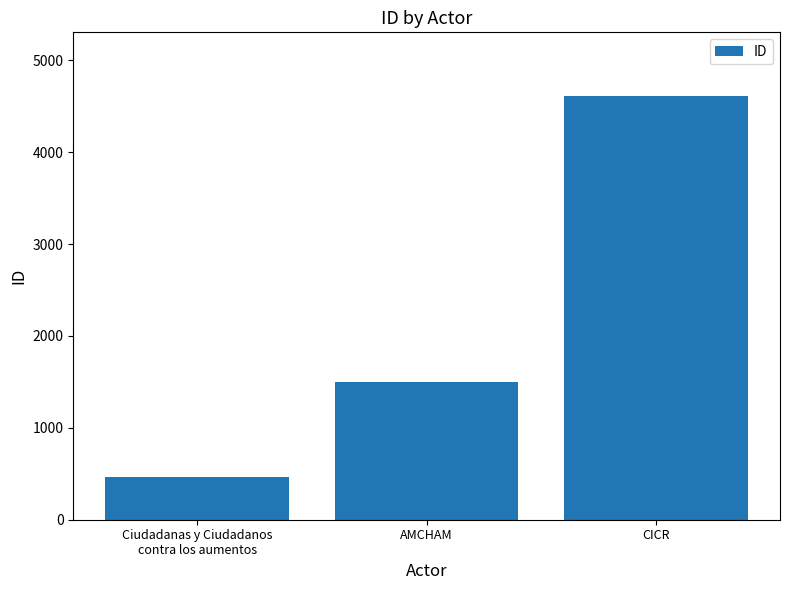

What is the change in value from AMCHAM to CICR?

+3111